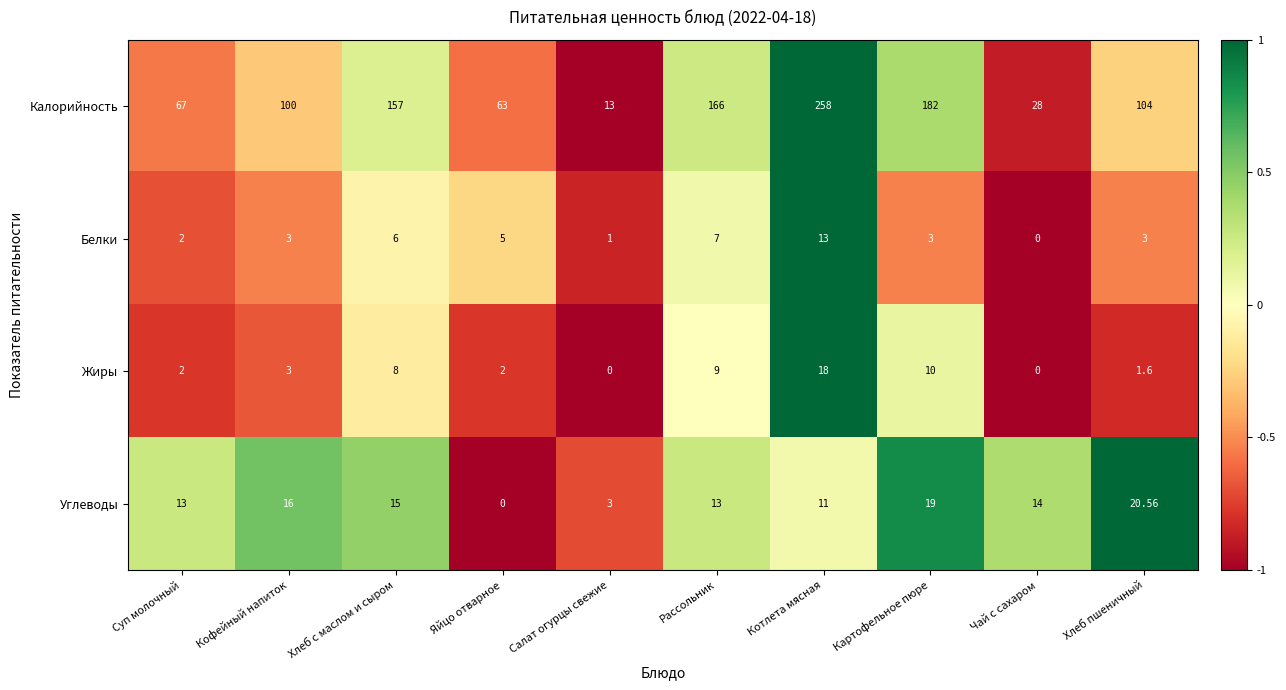

What is the total value across all series at Яйцо отварное?

70.0